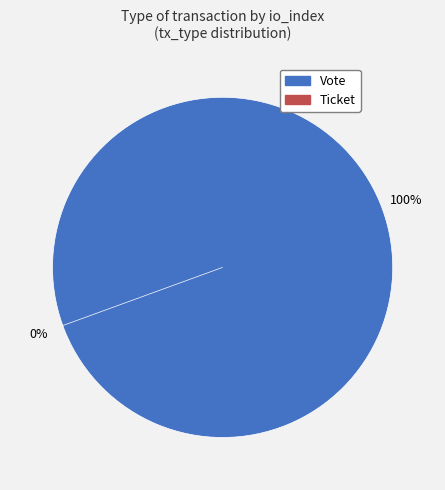

The Ticket slice represents 0% of the pie. True or false?

True